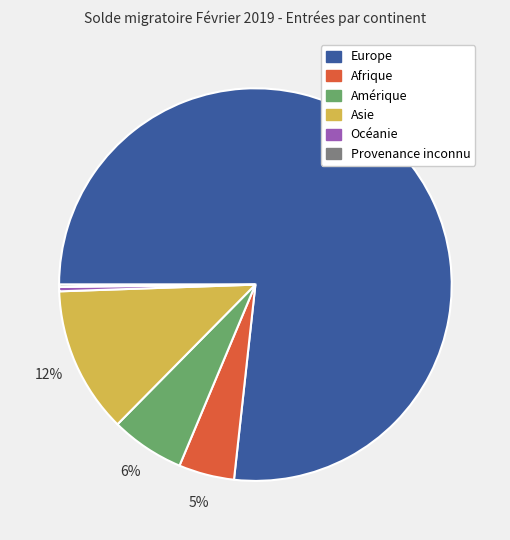

What percentage is the Asie slice, to the nearest percent?

12%